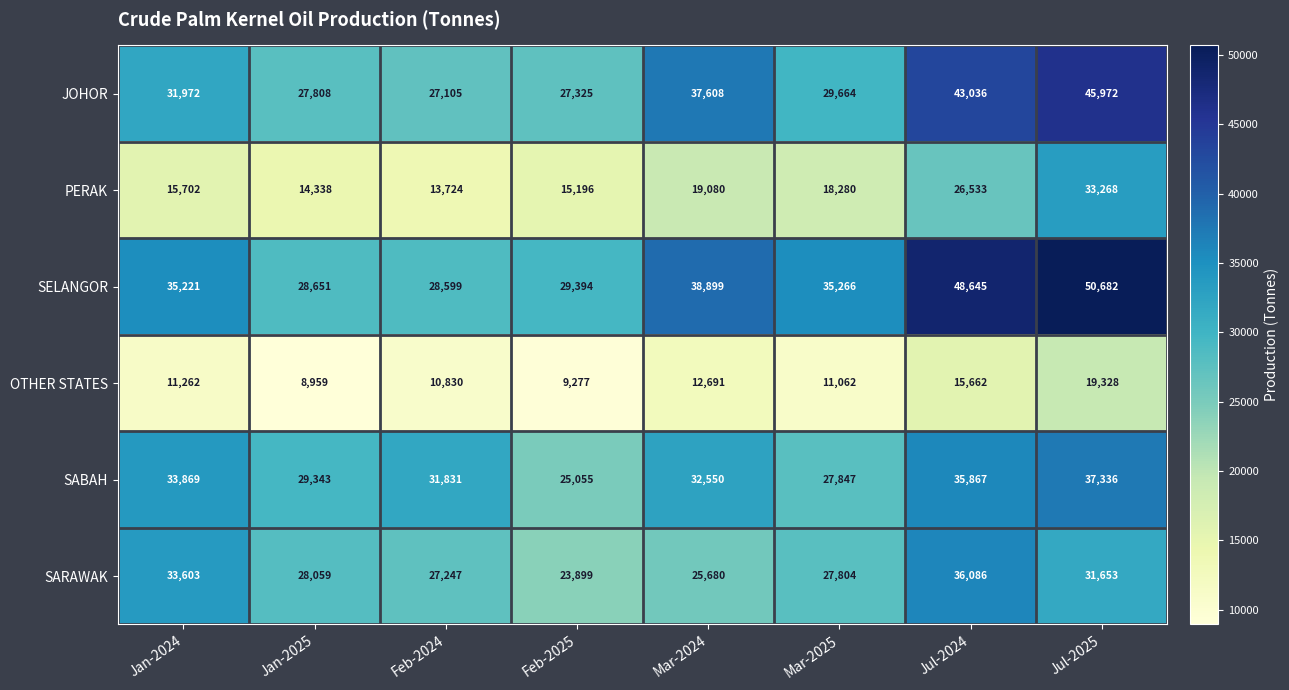

At which label does PERAK reach its minimum?

Feb-2024